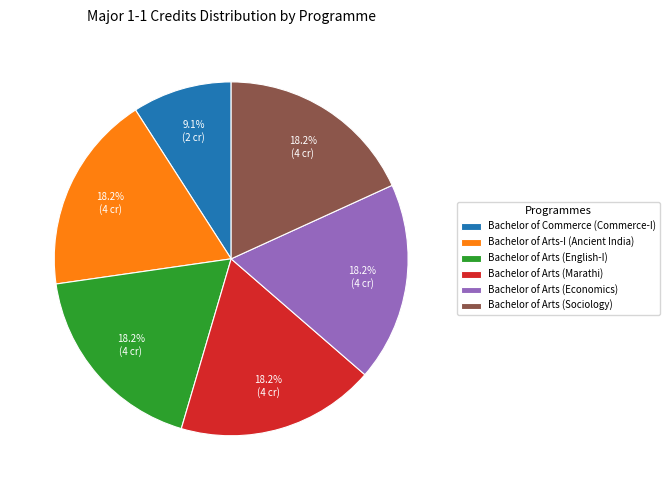

How many segments does this pie chart have?

6